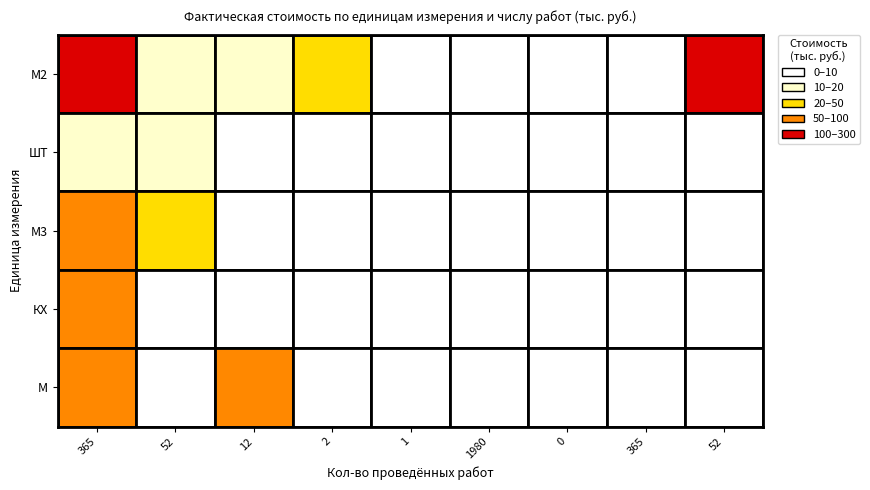

Is it true that М2 equals 37.2 at 3?

False